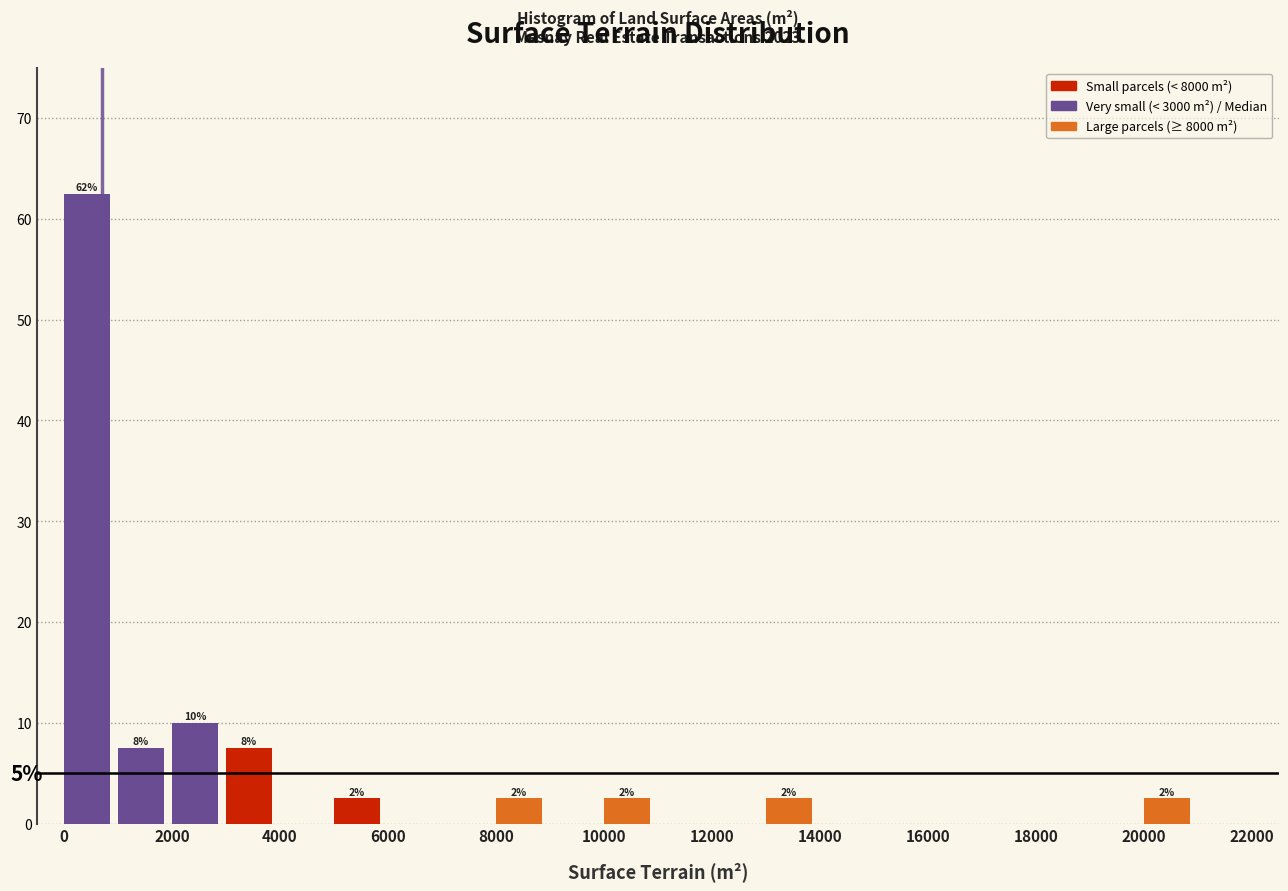

Which range on the x-axis has the tallest bar?

0 to 1000